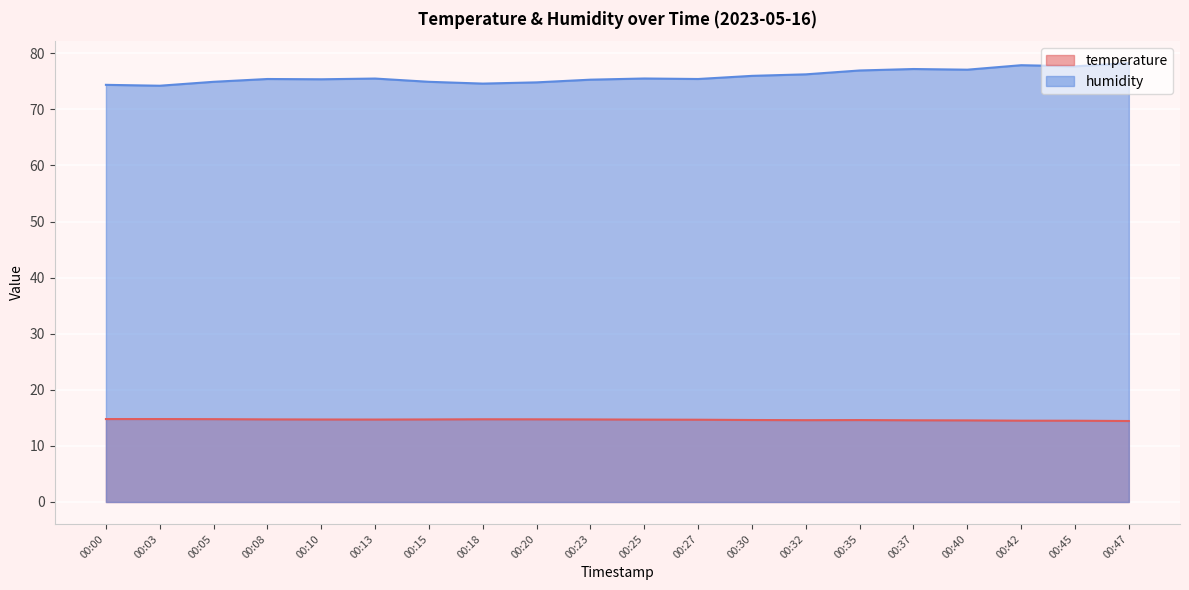

At which category does humidity reach its first local valley?

00:03